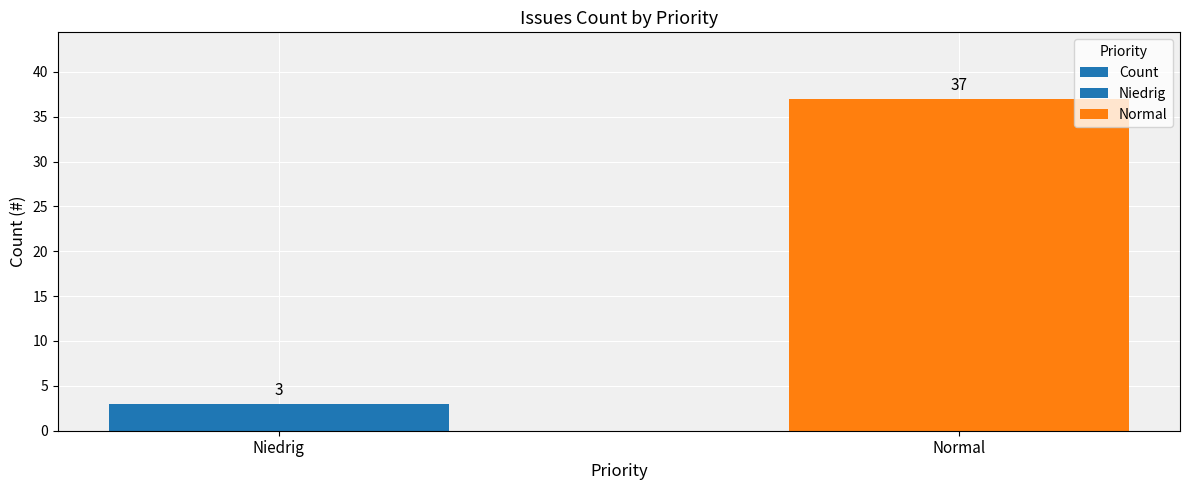

Does the chart contain stacked bars?

No